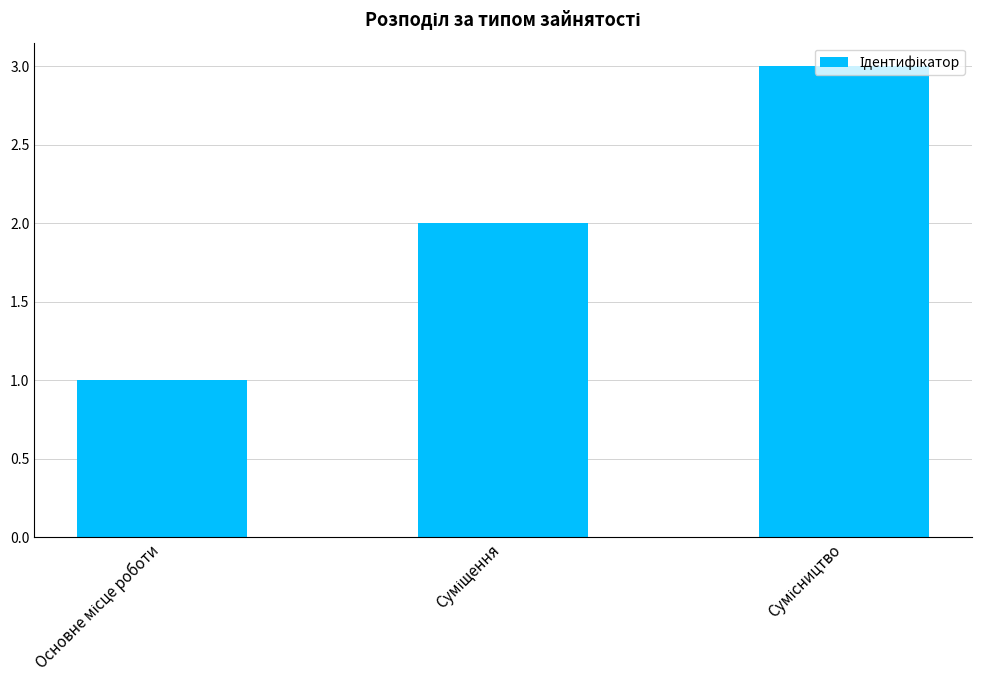

Count the number of data series in this chart.

1